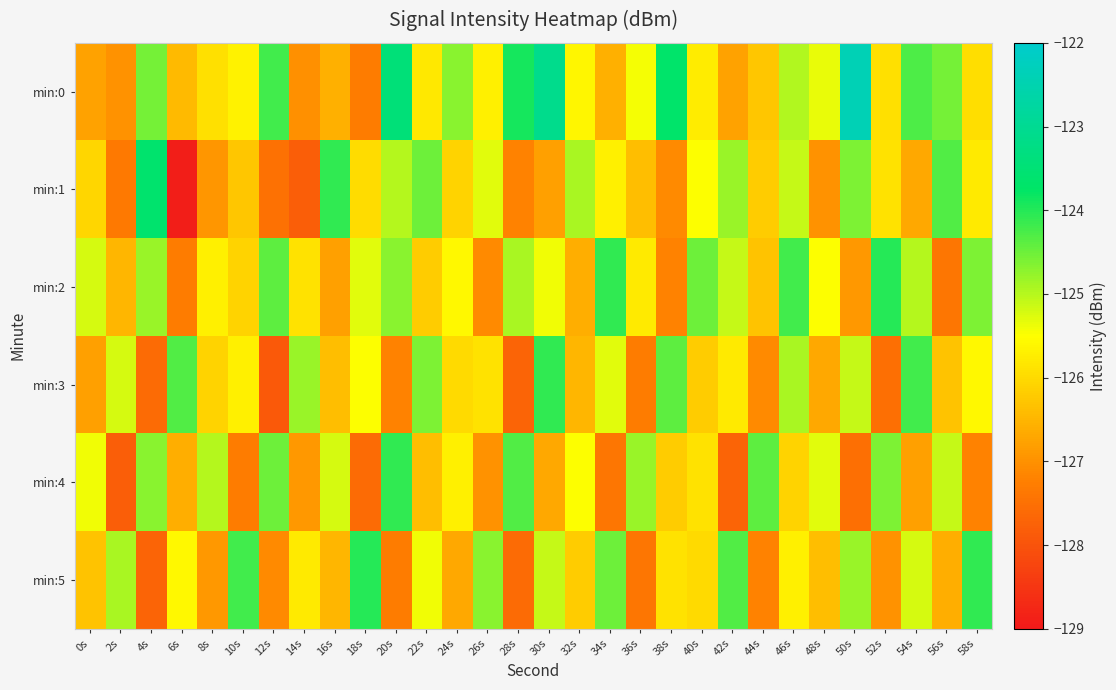

Which series has the largest range (max minus min)?

min:1